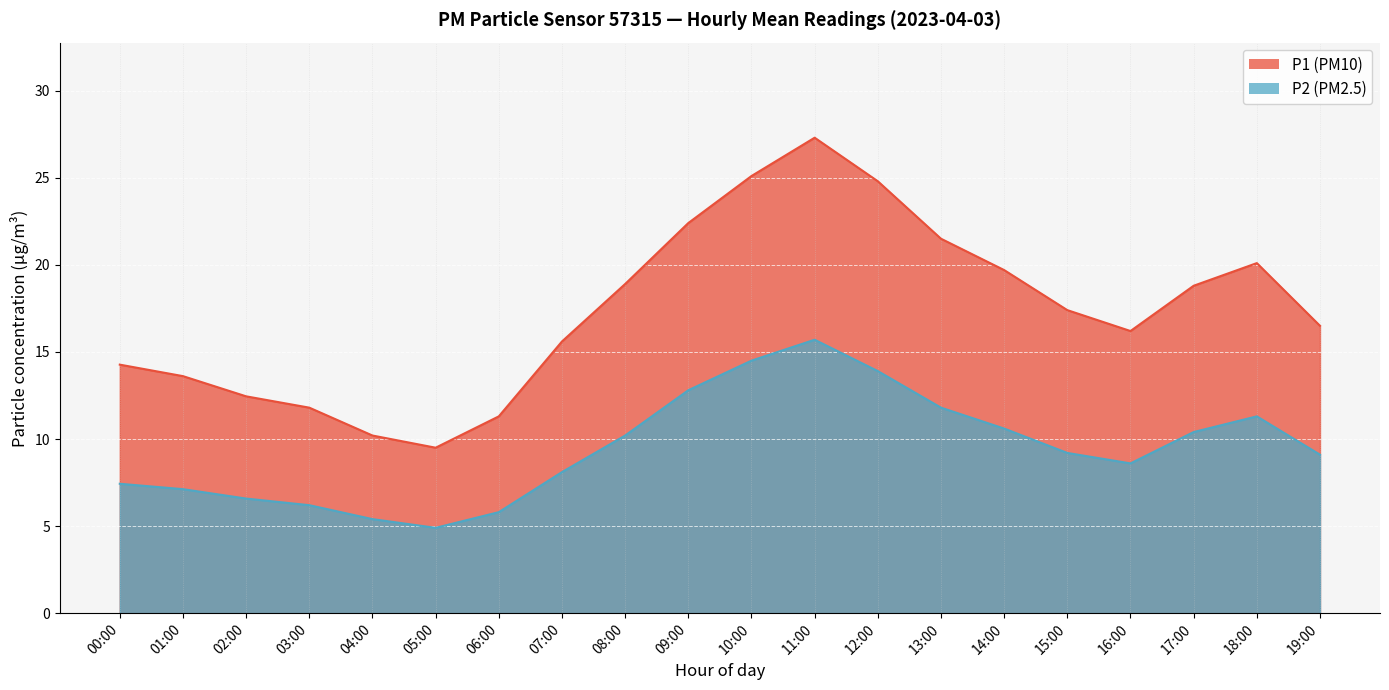

What is the average value of the P2 series?

9.5